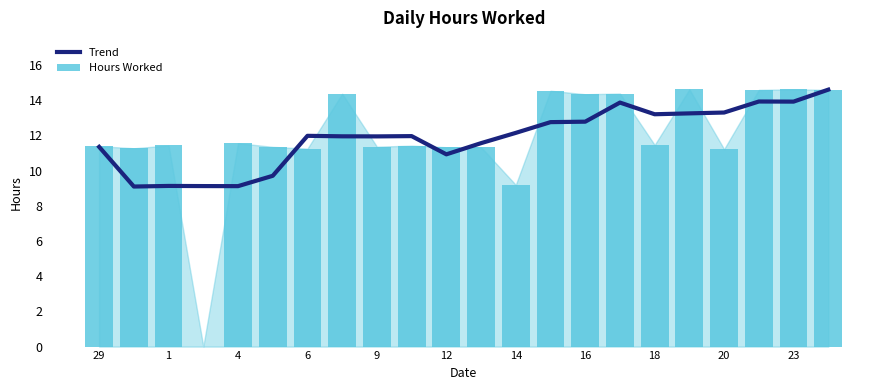

What is the greatest value displayed?

14.6